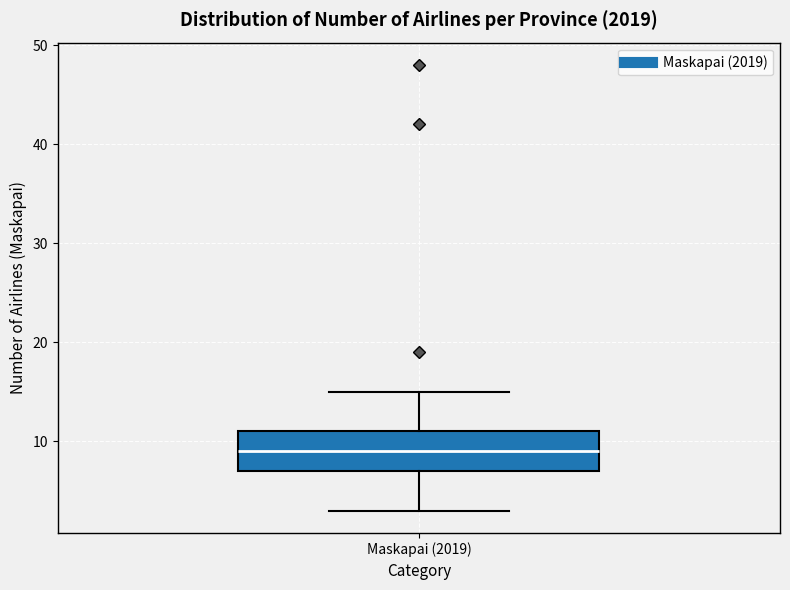

Read this box plot against the y-axis: the position of the median line, the range covered by the box, and the ends of both whiskers. The values are not printed on the chart, so give them approximately, as read against the axis.

median 9, box 7 to 11, whiskers 3 to 15